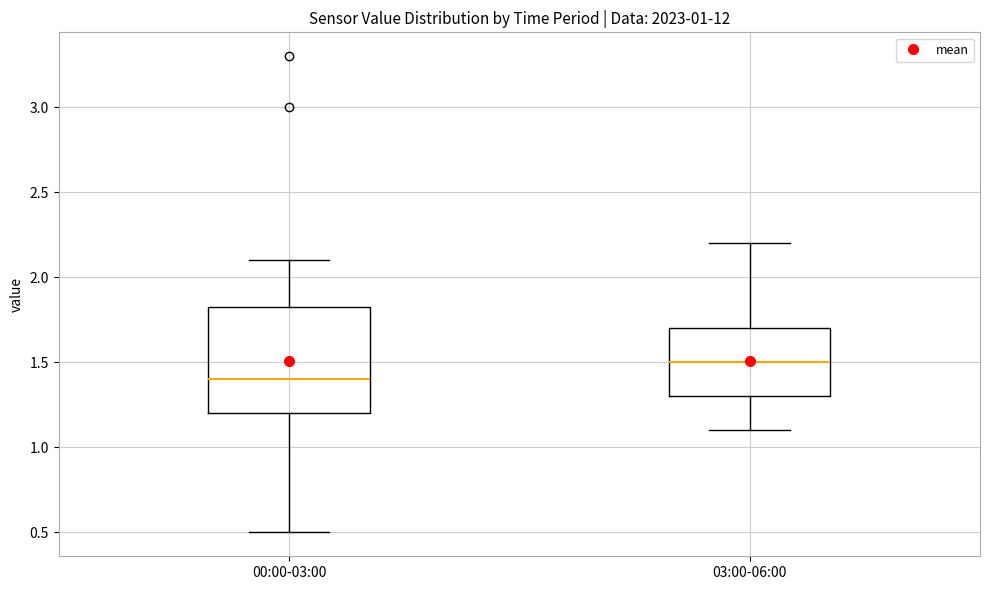

Which box is the tallest, from its lower edge to its upper edge?

00:00-03:00